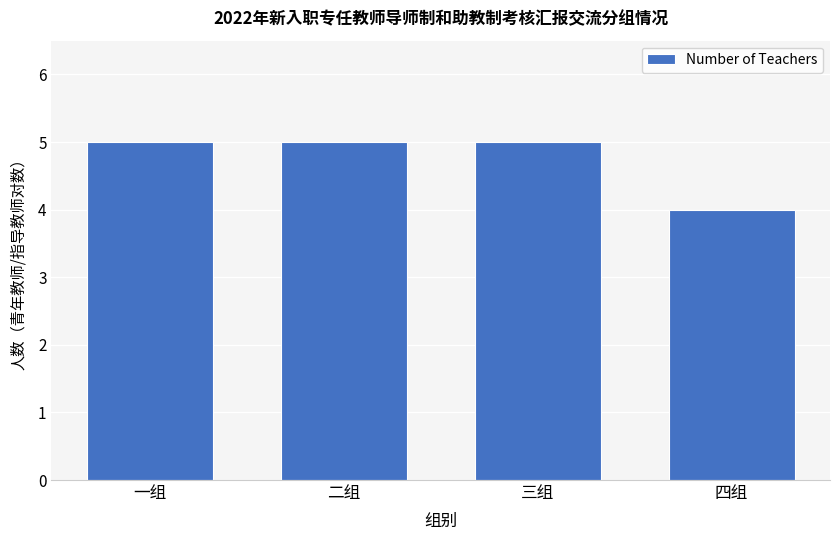

The chart shows a value of 3 at 二组. True or false?

False